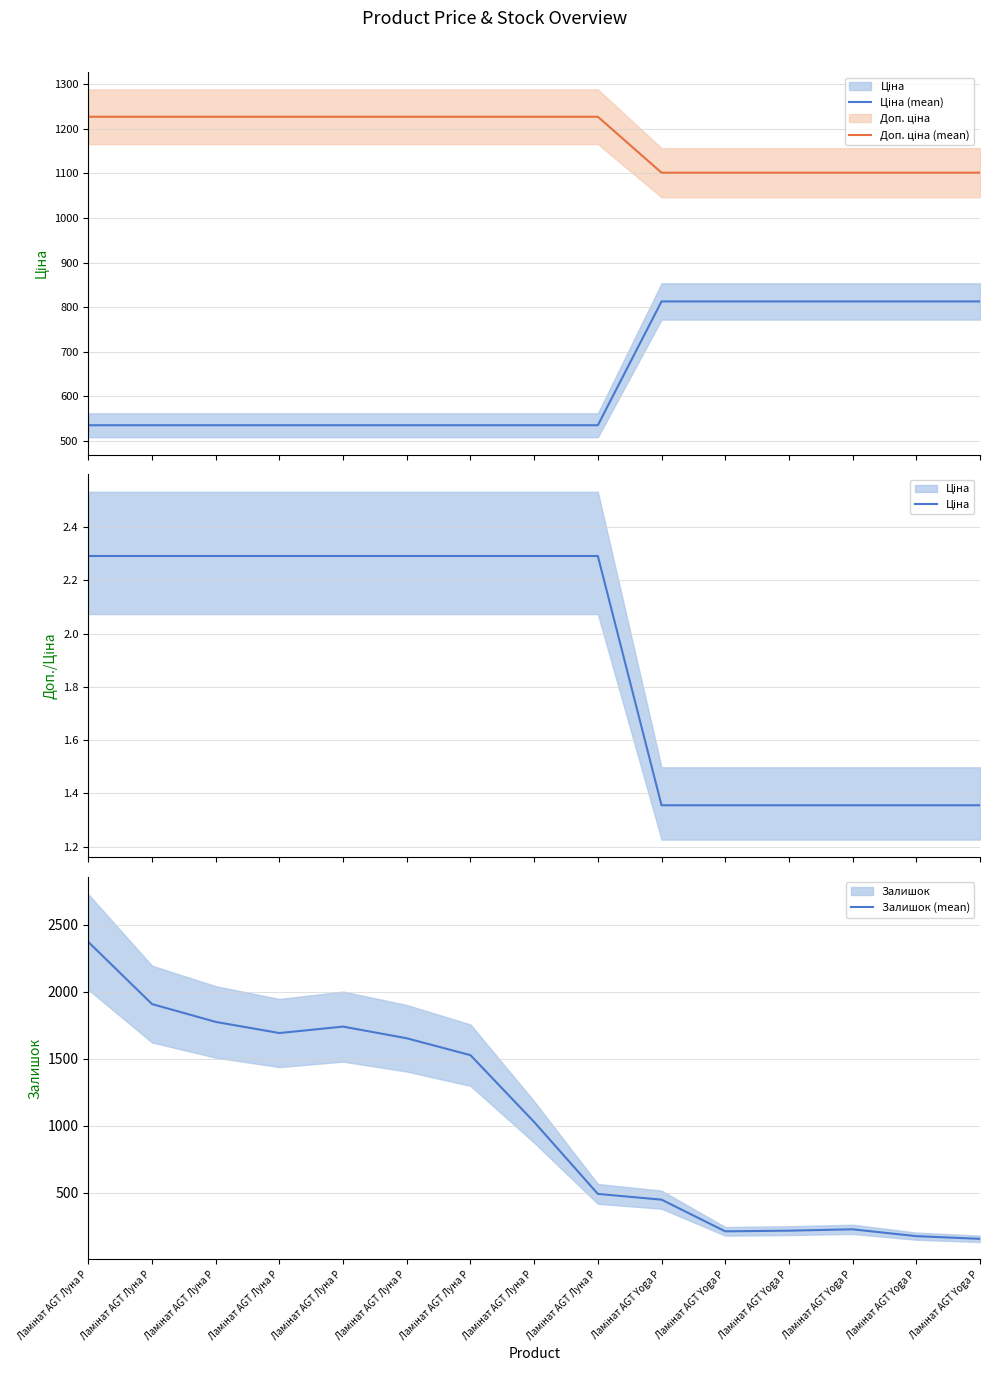

Which series has the largest total across all categories?

Доп. ціна (mean)